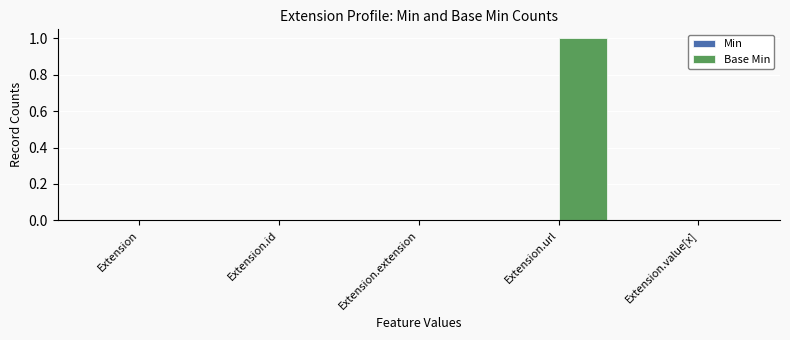

Which label corresponds to the largest value in the chart?

Extension.url